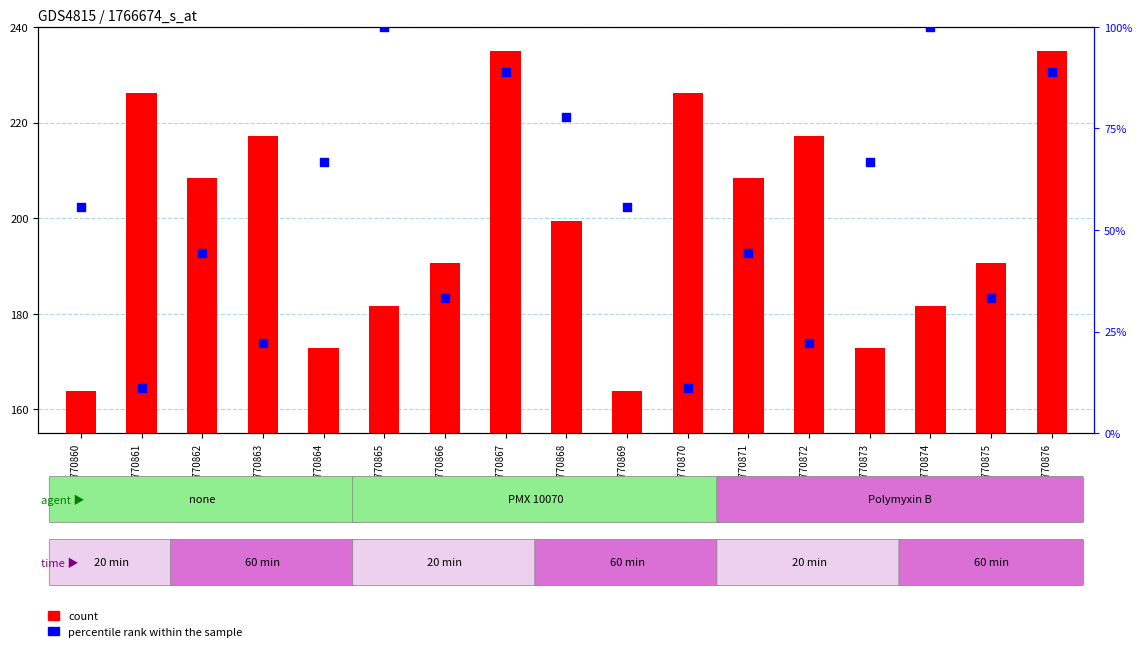

What are all the series names shown in the legend?

count, percentile rank within the sample